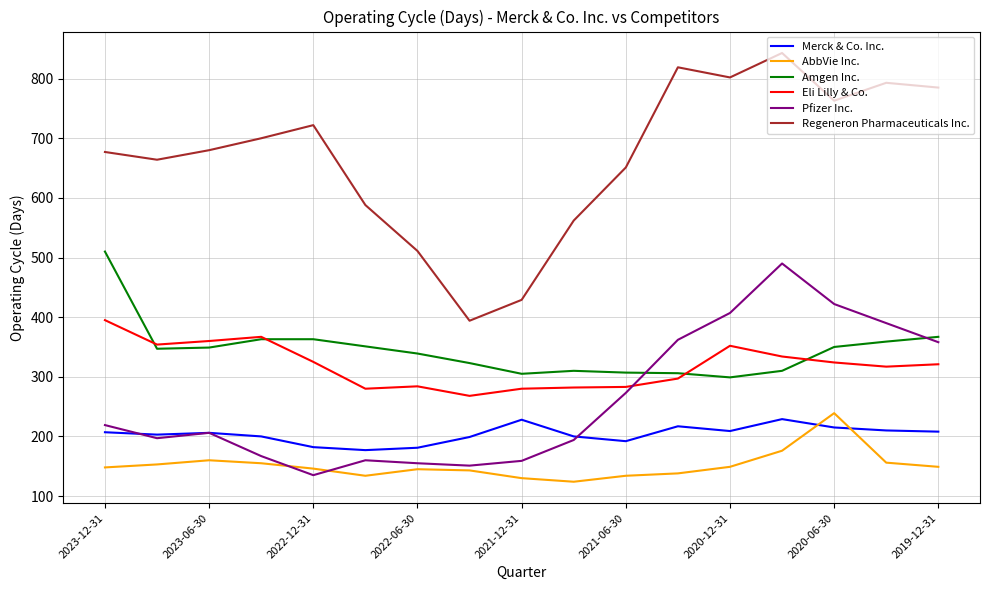

What is the minimum value for Pfizer Inc.?

135